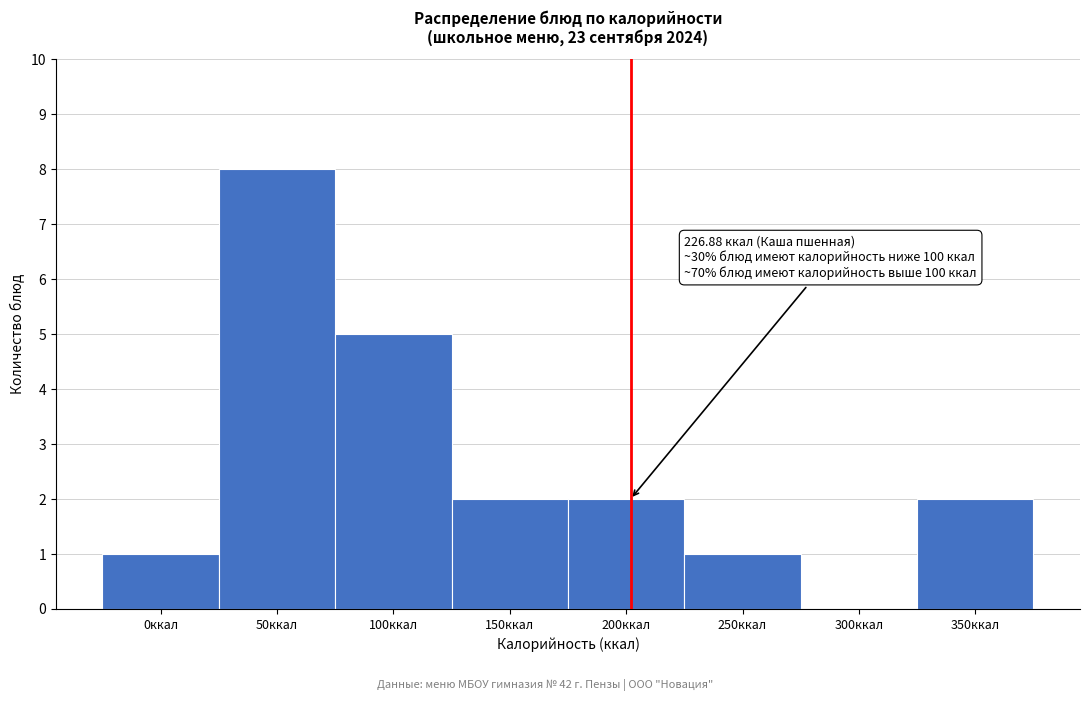

Reading left to right, list all the values displayed in this chart.

0ккал=1	50ккал=8	100ккал=5	150ккал=2	200ккал=2	250ккал=1	300ккал=0	350ккал=2